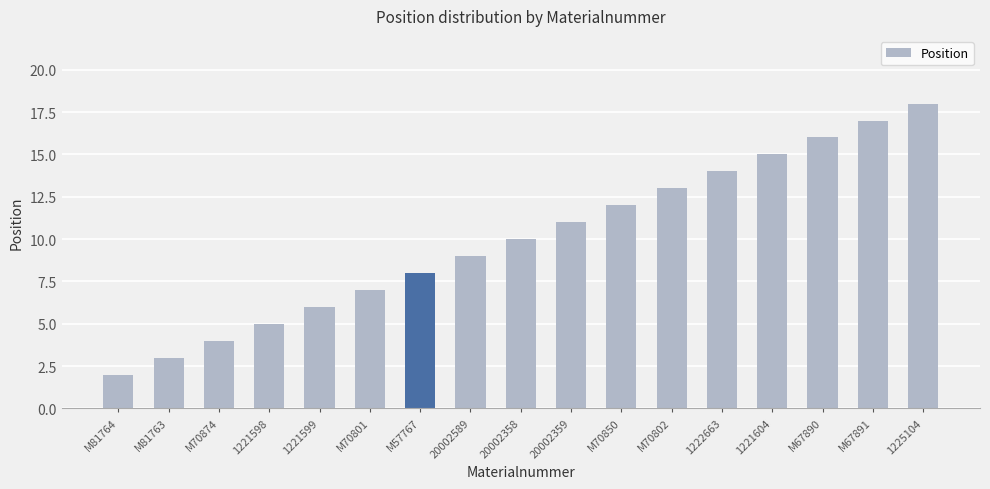

What is the difference between the values at 1221604 and 1222663?

1